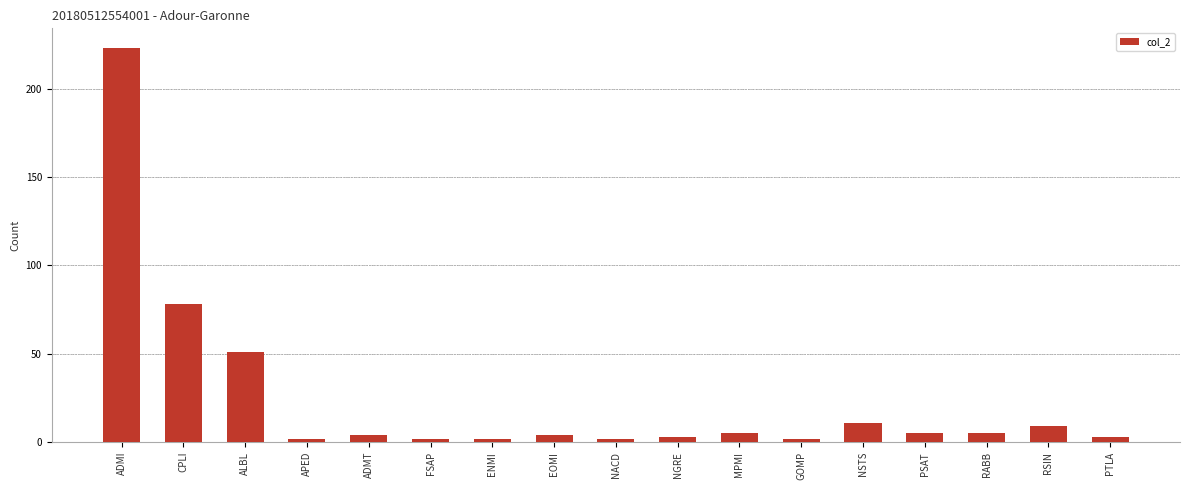

Reading right to left, extract all data points from this chart.

PTLA=3	RSIN=9	RABB=5	PSAT=5	NSTS=11	GOMP=2	MPMI=5	NGRE=3	NACD=2	EOMI=4	ENMI=2	FSAP=2	ADMT=4	APED=2	ALBL=51	CPLI=78	ADMI=223